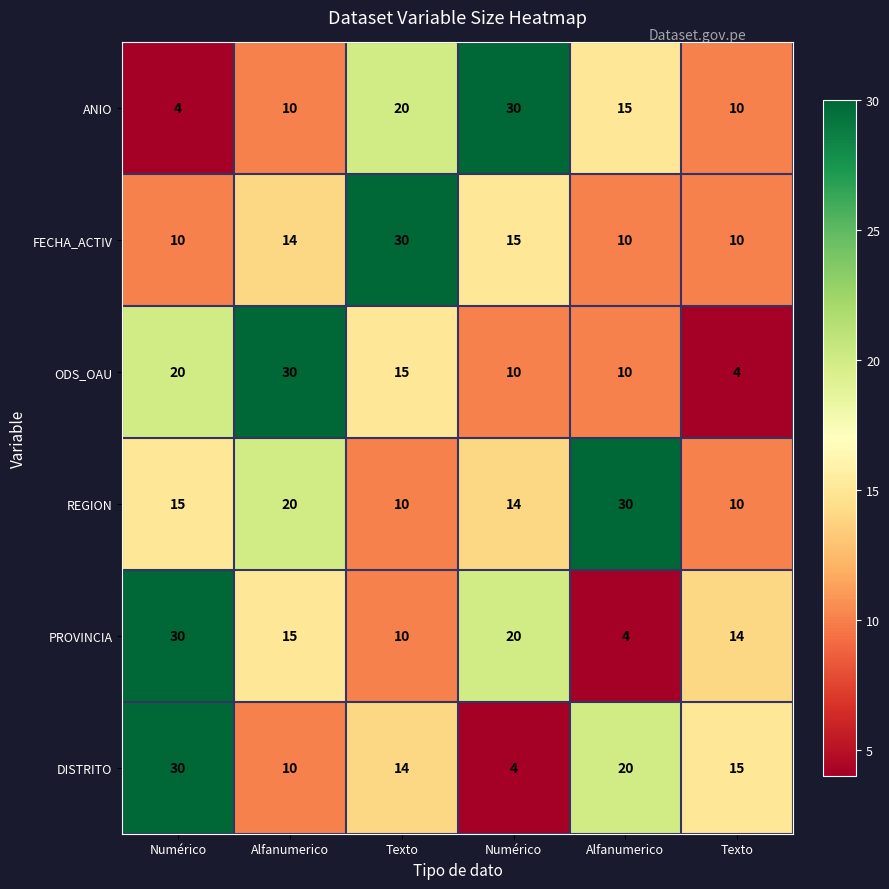

What is the maximum value shown in the chart?

30